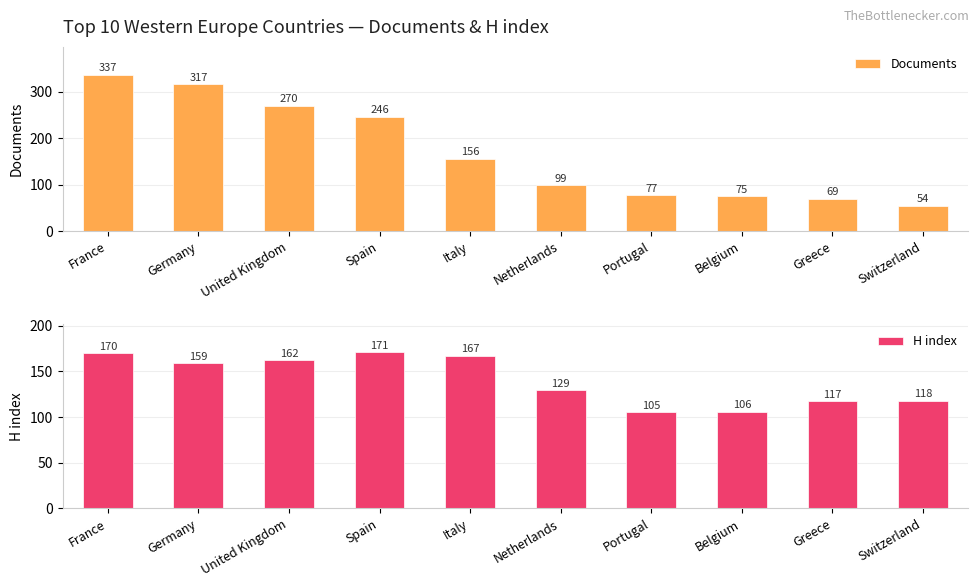

Which series has the widest spread of values?

Documents